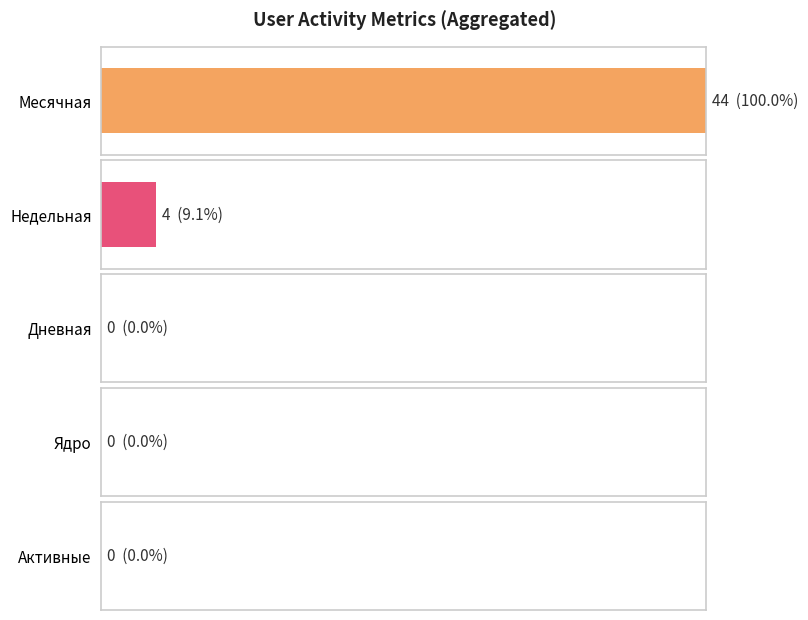

Does the chart contain any negative values?

No